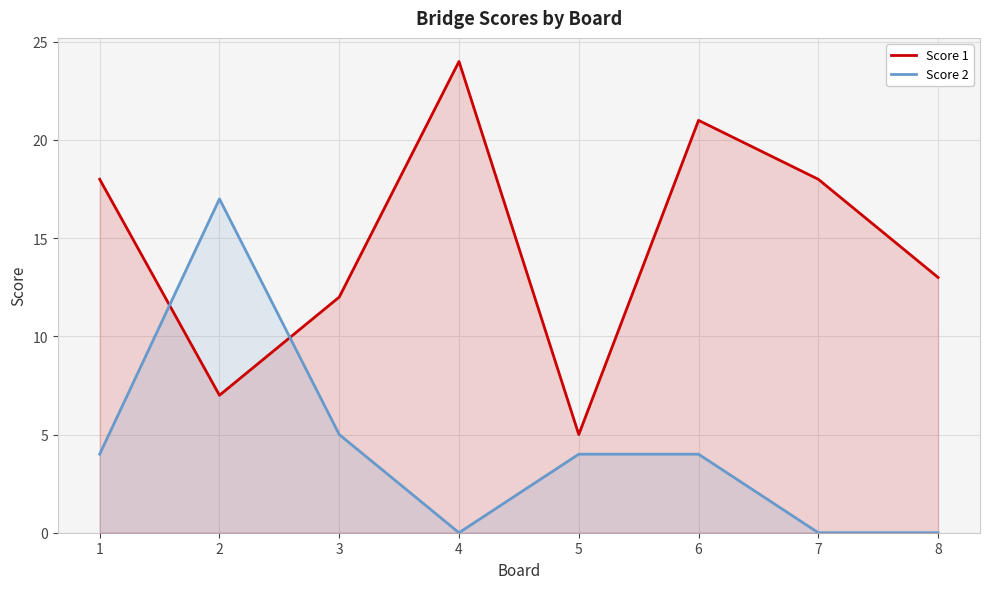

In Score 2, how many points are higher than both neighbors (excluding endpoints)?

1